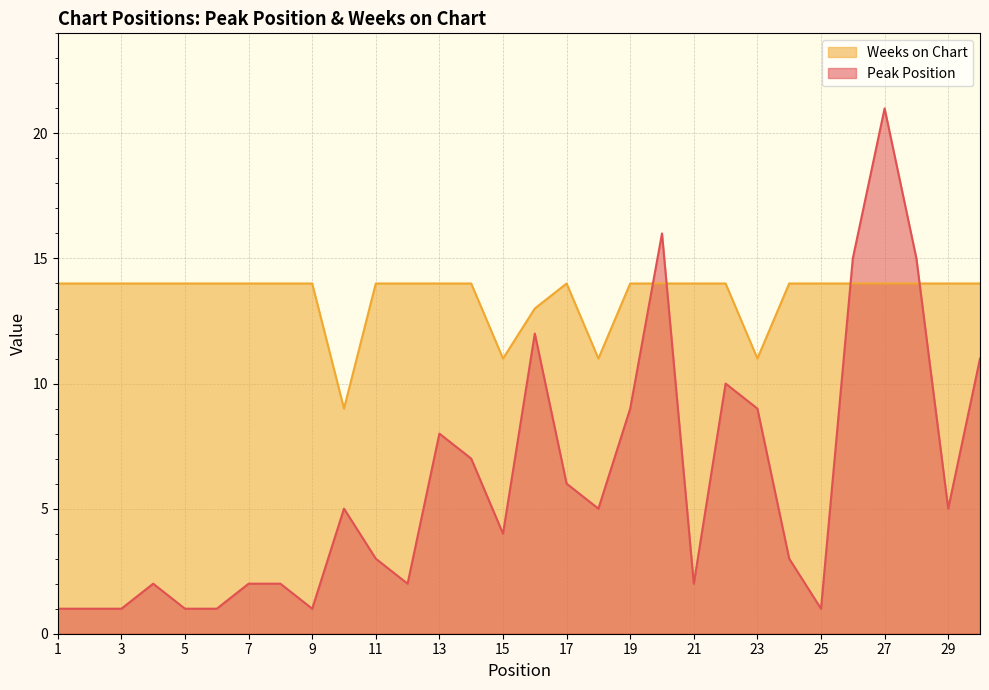

List the series in order of their overall mean, highest first.

Weeks on Chart, Peak Position